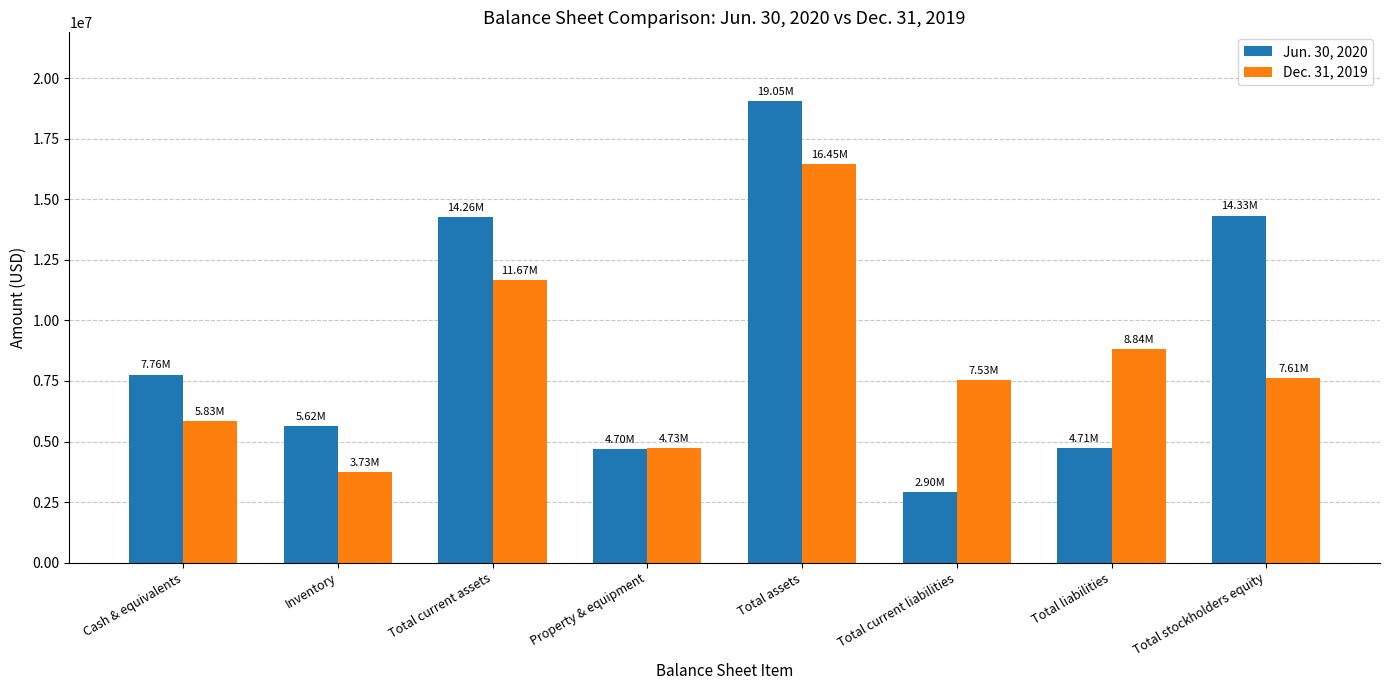

What position from the right is Total stockholders equity?

1